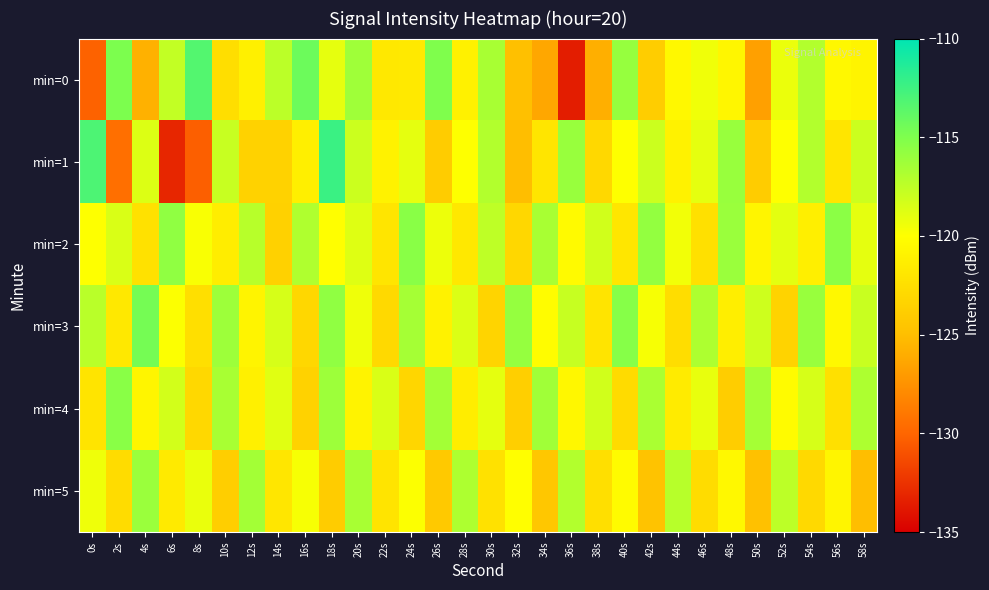

Reading right to left, transcribe all the data shown in this chart.

min=0: 58s=-120.9	56s=-120.5	54s=-117.0	52s=-119.2	50s=-126.7	48s=-120.6	46s=-119.5	44s=-120.5	42s=-123.8	40s=-116.0	38s=-125.9	36s=-133.5	34s=-126.3	32s=-124.9	30s=-116.6	28s=-121.0	26s=-115.0	24s=-121.7	22s=-121.8	20s=-116.3	18s=-119.1	16s=-114.3	14s=-117.4	12s=-121.1	10s=-122.5	8s=-113.3	6s=-117.7	4s=-125.7	2s=-114.9	0s=-130.2
min=1: 58s=-118.0	56s=-122.0	54s=-117.0	52s=-120.0	50s=-124.0	48s=-116.0	46s=-119.0	44s=-121.0	42s=-118.0	40s=-120.0	38s=-123.0	36s=-116.0	34s=-122.0	32s=-125.0	30s=-117.0	28s=-120.0	26s=-124.0	24s=-119.0	22s=-121.0	20s=-118.0	18s=-112.3	16s=-121.2	14s=-123.5	12s=-123.5	10s=-117.8	8s=-130.3	6s=-133.1	4s=-118.7	2s=-129.5	0s=-113.0
min=2: 58s=-119.0	56s=-115.5	54s=-121.2	52s=-118.9	50s=-120.7	48s=-116.1	46s=-122.4	44s=-119.5	42s=-115.8	40s=-121.9	38s=-118.2	36s=-120.4	34s=-116.6	32s=-123.1	30s=-117.5	28s=-121.8	26s=-119.3	24s=-115.4	22s=-122.0	20s=-118.7	18s=-120.1	16s=-116.9	14s=-123.6	12s=-117.2	10s=-121.4	8s=-119.8	6s=-115.7	4s=-122.3	2s=-118.5	0s=-120.0
min=3: 58s=-117.9	56s=-120.5	54s=-116.0	52s=-123.4	50s=-118.1	48s=-121.3	46s=-116.8	44s=-122.6	42s=-119.7	40s=-115.3	38s=-122.1	36s=-117.8	34s=-120.2	32s=-115.9	30s=-123.3	28s=-118.6	26s=-121.0	24s=-116.5	22s=-122.9	20s=-119.4	18s=-115.7	16s=-123.1	14s=-118.4	12s=-120.8	10s=-116.2	8s=-122.5	6s=-119.9	4s=-114.6	2s=-121.8	0s=-117.3
min=4: 58s=-116.8	56s=-122.4	54s=-118.4	52s=-120.3	50s=-116.5	48s=-123.9	46s=-119.1	44s=-121.5	42s=-116.7	40s=-122.8	38s=-118.2	36s=-120.6	34s=-116.3	32s=-123.7	30s=-119.0	28s=-121.4	26s=-116.4	24s=-123.2	22s=-118.5	20s=-120.9	18s=-116.2	16s=-123.5	14s=-118.8	12s=-121.1	10s=-116.6	8s=-123.0	6s=-118.3	4s=-120.7	2s=-115.4	0s=-122.1
min=5: 58s=-125.0	56s=-120.7	54s=-122.9	52s=-117.4	50s=-124.8	48s=-120.5	46s=-122.7	44s=-117.2	42s=-124.6	40s=-120.3	38s=-122.5	36s=-117.0	34s=-124.4	32s=-120.1	30s=-122.3	28s=-116.8	26s=-124.2	24s=-119.9	22s=-122.1	20s=-116.6	18s=-124.0	16s=-119.7	14s=-121.9	12s=-116.4	10s=-123.8	8s=-119.2	6s=-121.6	4s=-116.1	2s=-122.7	0s=-119.4